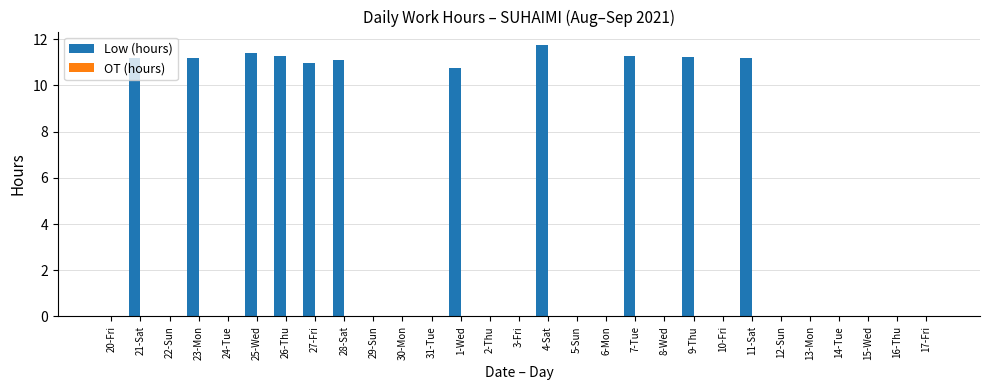

Which label corresponds to the largest value in the chart?

4-Sat